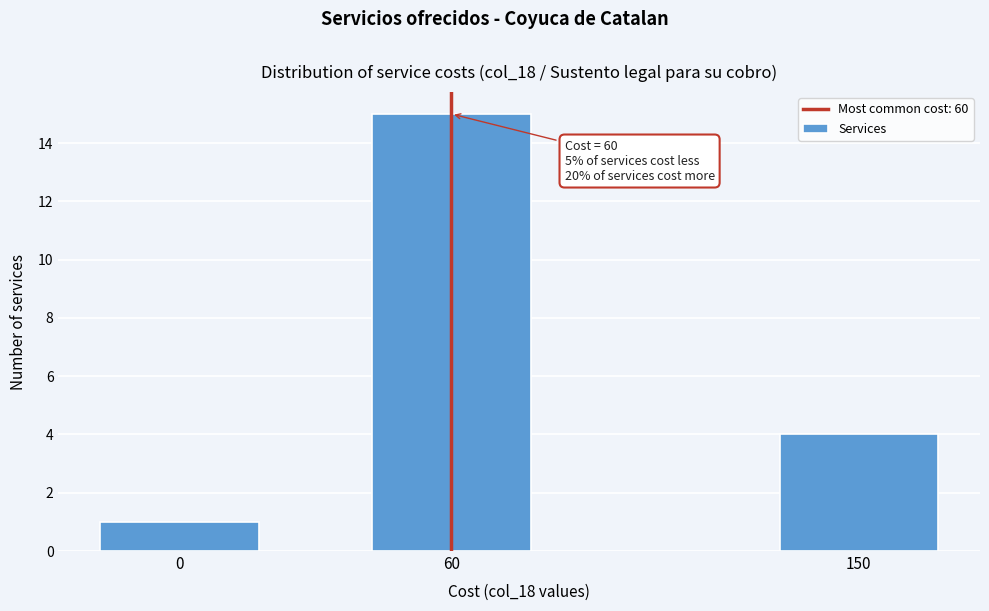

Reading left to right, transcribe all the data shown in this chart.

0=1	60=15	150=4